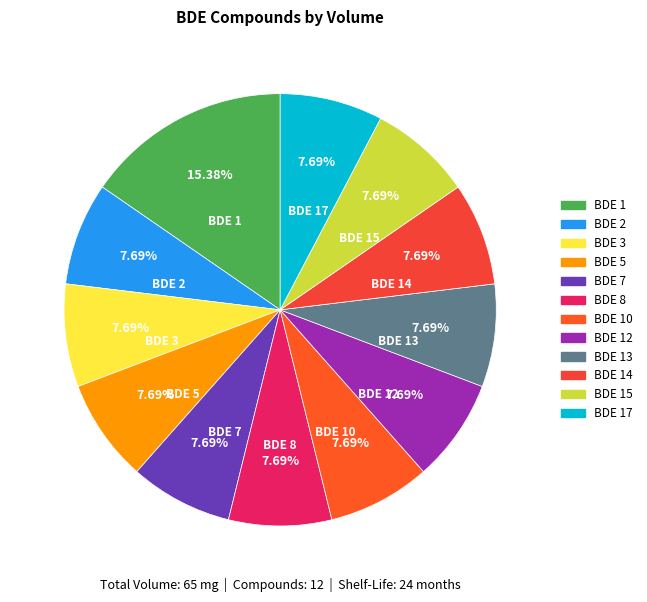

What is the ratio of the value at BDE 13 to the value at BDE 1?

0.5